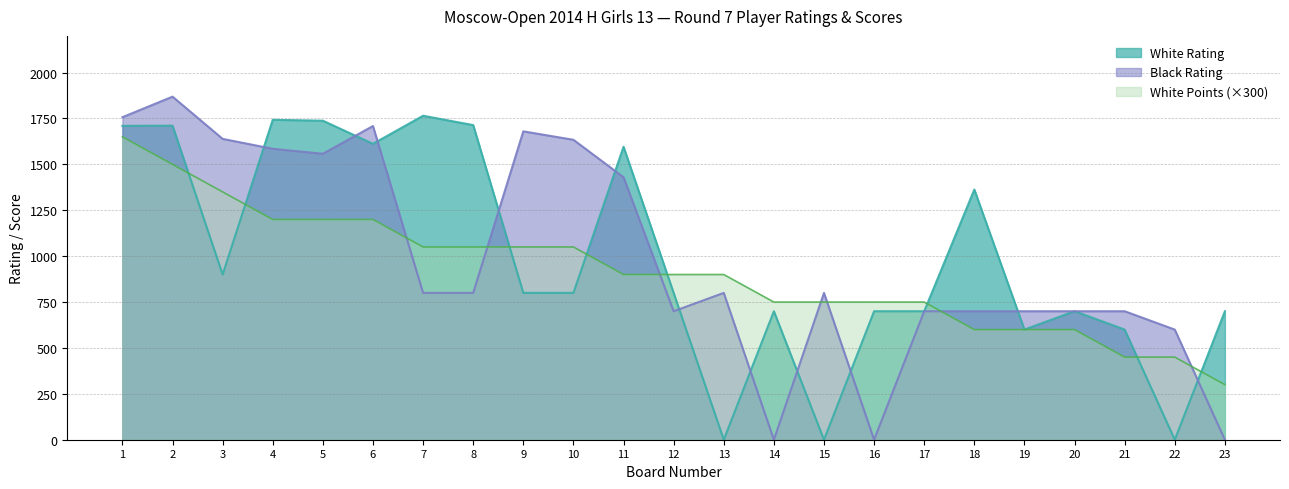

What are all the series names shown in the legend?

White Rating, Black Rating, White Points (×300)